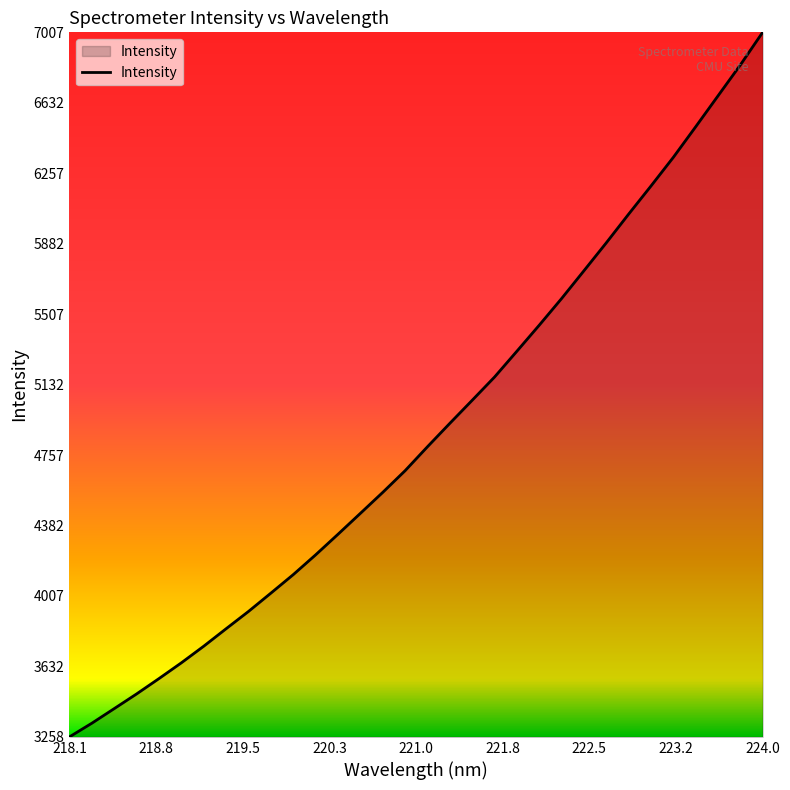

What is the smallest value displayed?

3257.6